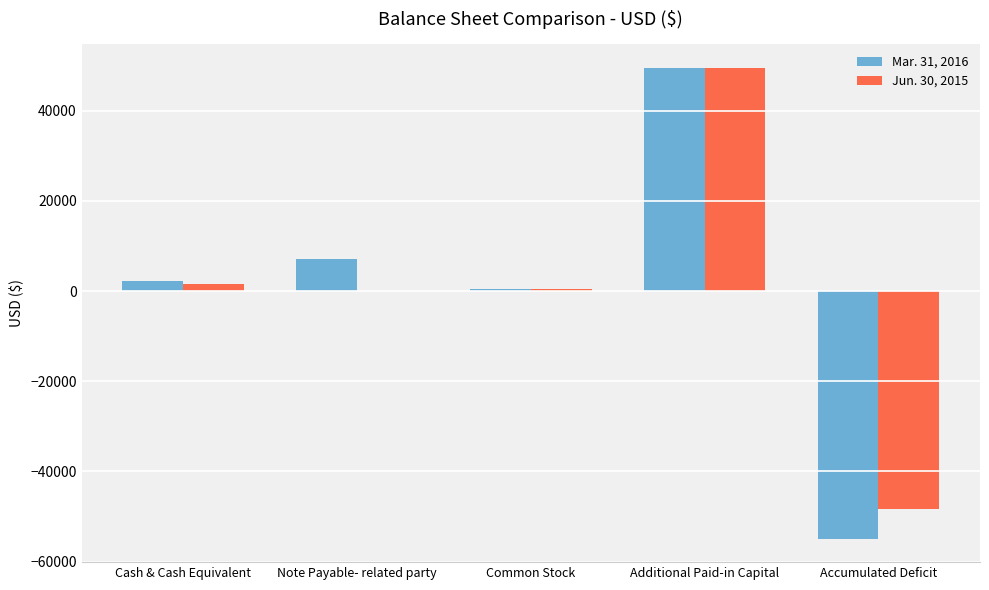

Is it true that Mar. 31, 2016 equals -54897 at Accumulated Deficit?

True